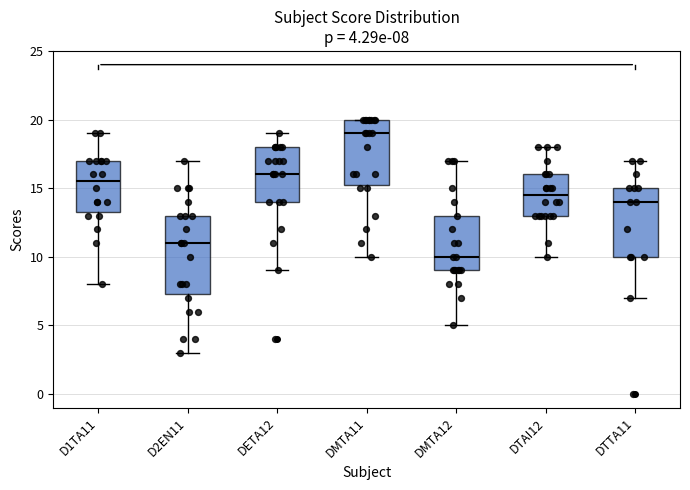

Which box's median line is the highest?

DMTA11